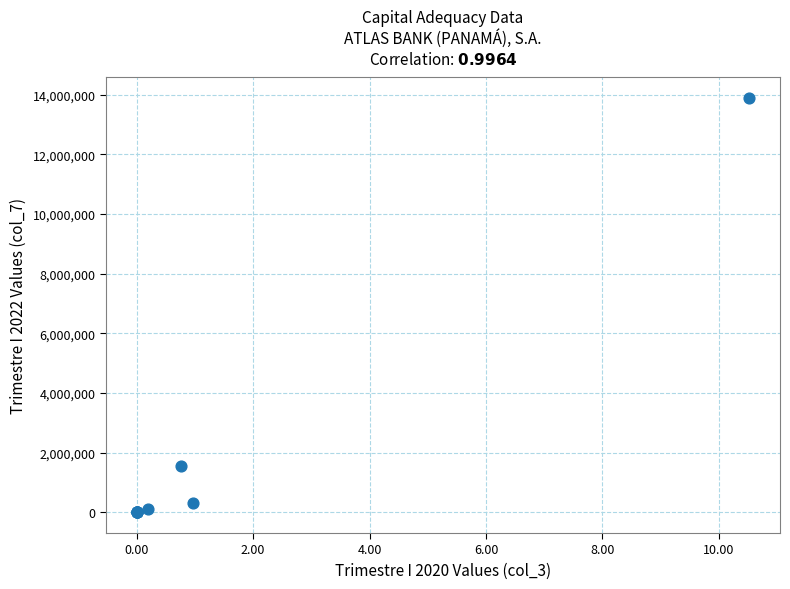

What Y value in the scatter plot is closest to 6943165?

1555120.7